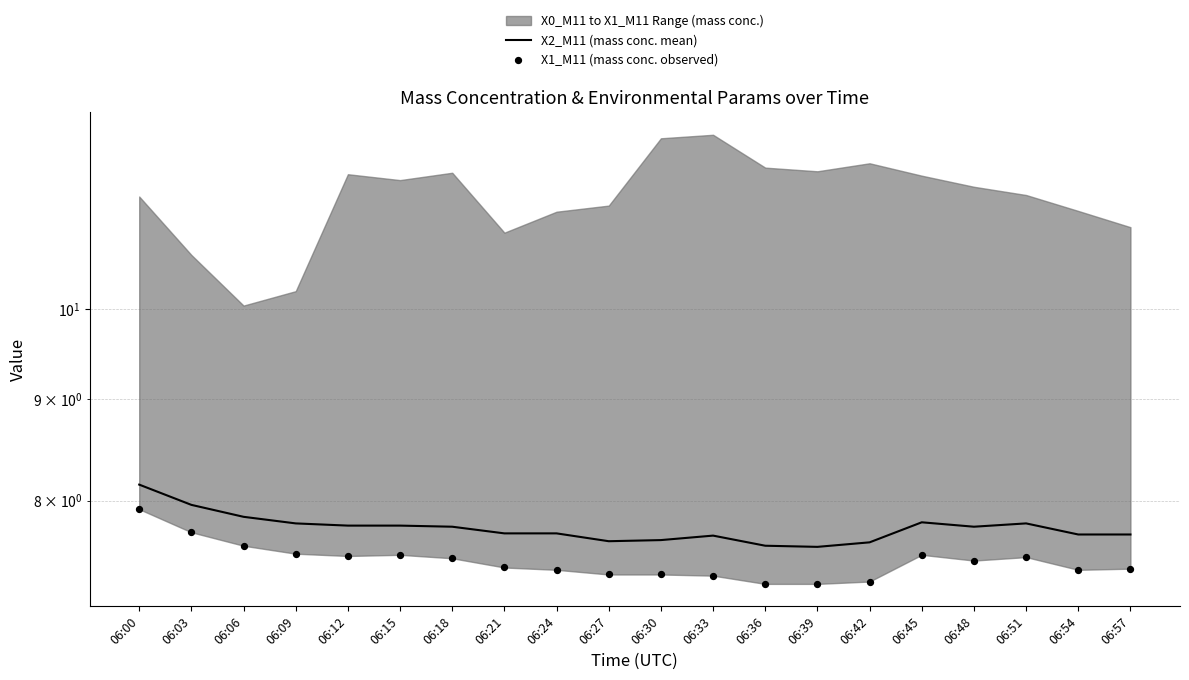

Which series has the largest total across all categories?

X2_M11 (mass conc. mean)